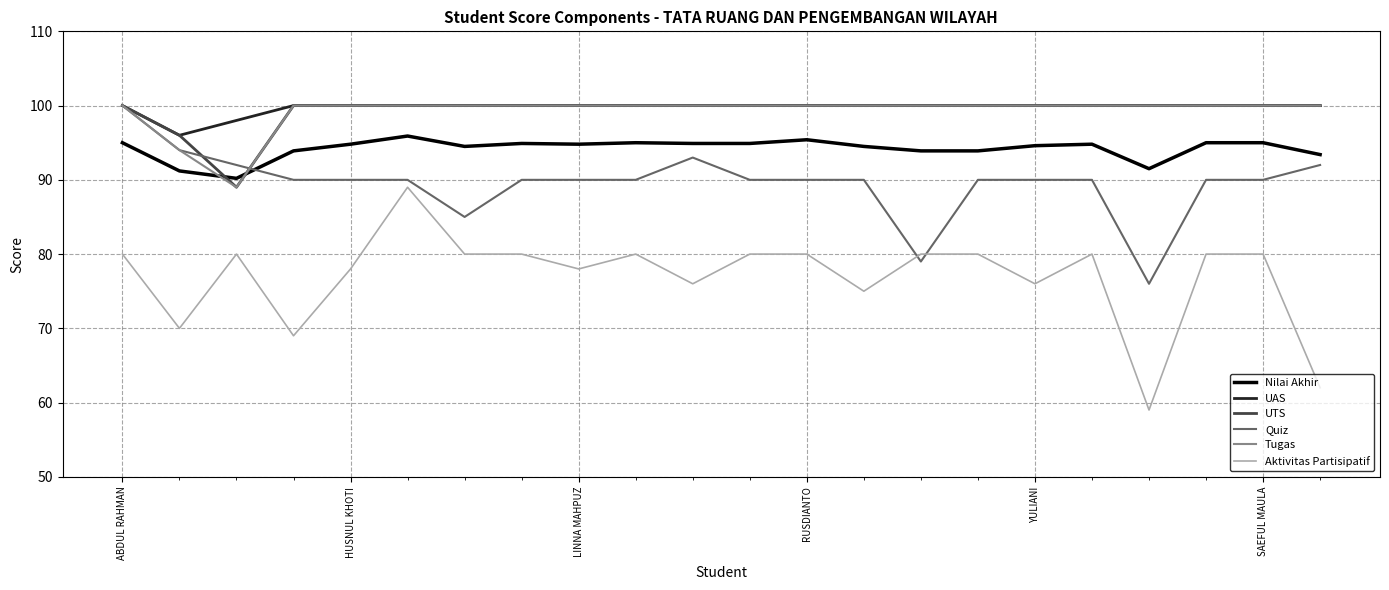

What is the lowest value of the Tugas series?

89.0